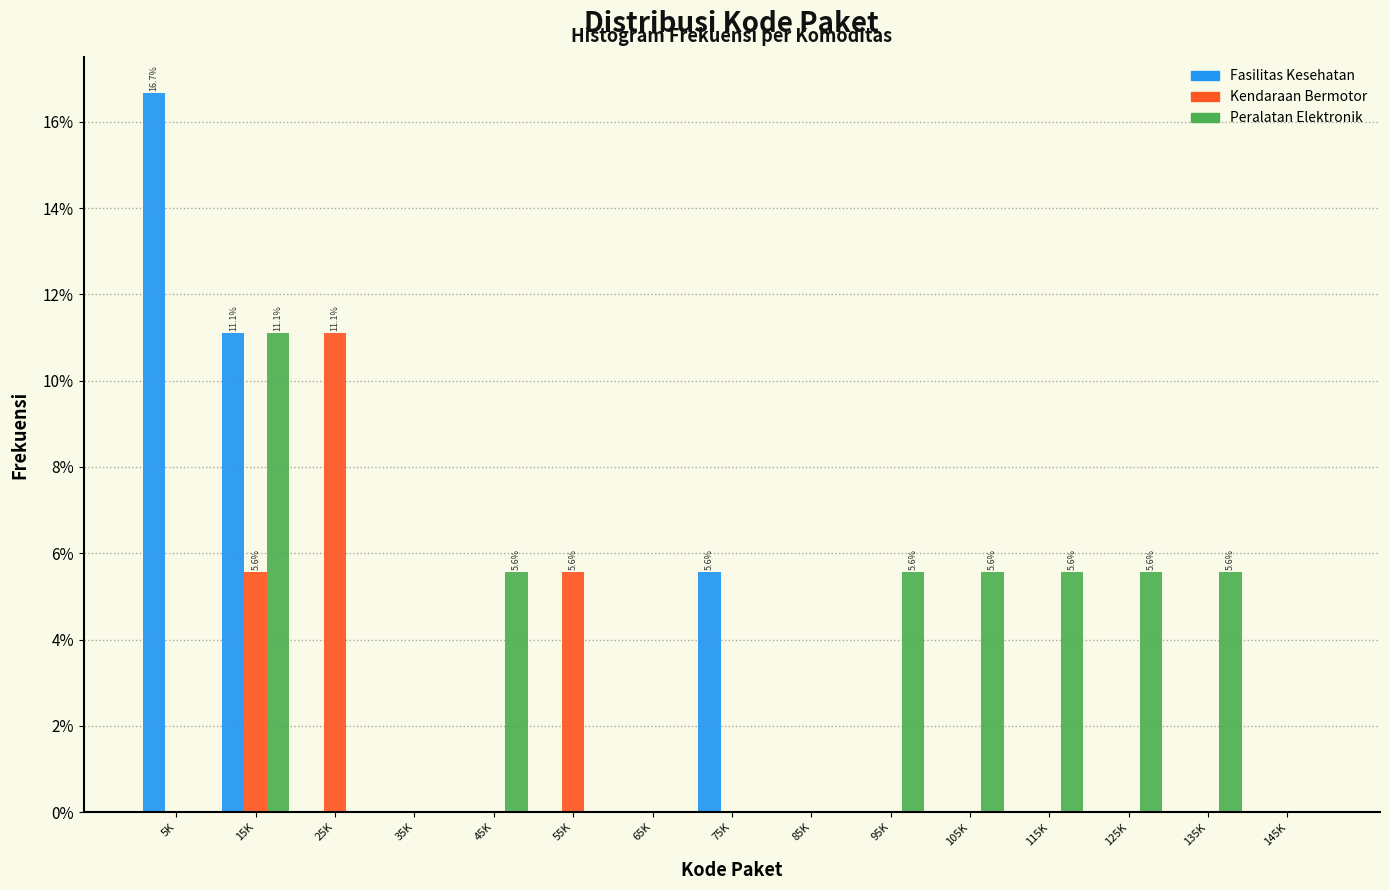

Which category has the highest value in the Kendaraan Bermotor series?

25K